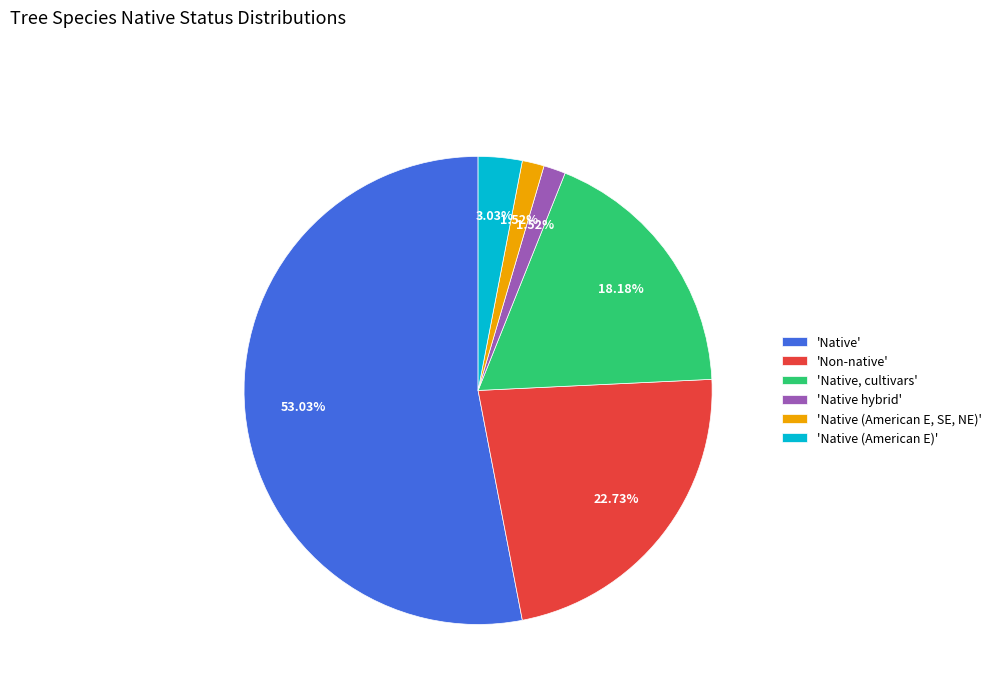

Does any single category account for the majority?

Yes